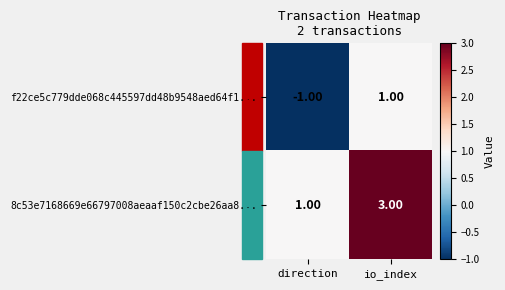

Is the value of 8c53e7168669e66797008aeaaf150c2cbe26aa8... at direction greater than the value of f22ce5c779dde068c445597dd48b9548aed64f1... at direction?

Yes